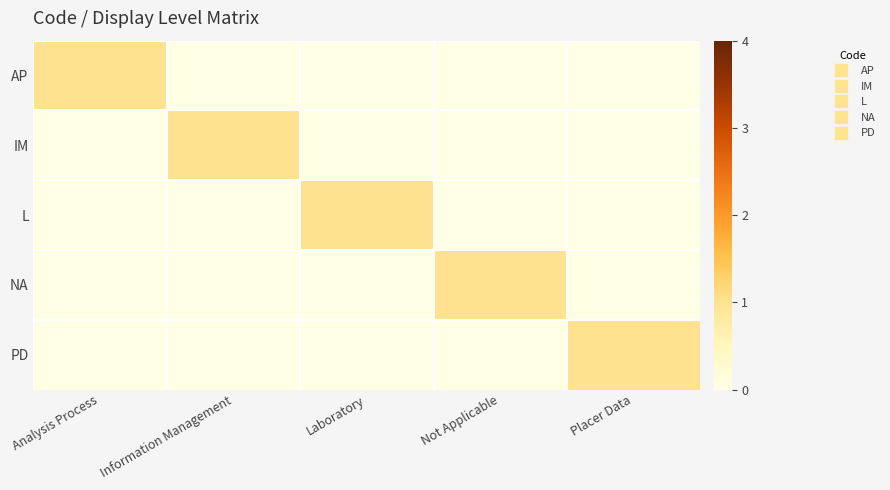

List the series in order of their peak value, highest first.

AP, IM, L, NA, PD